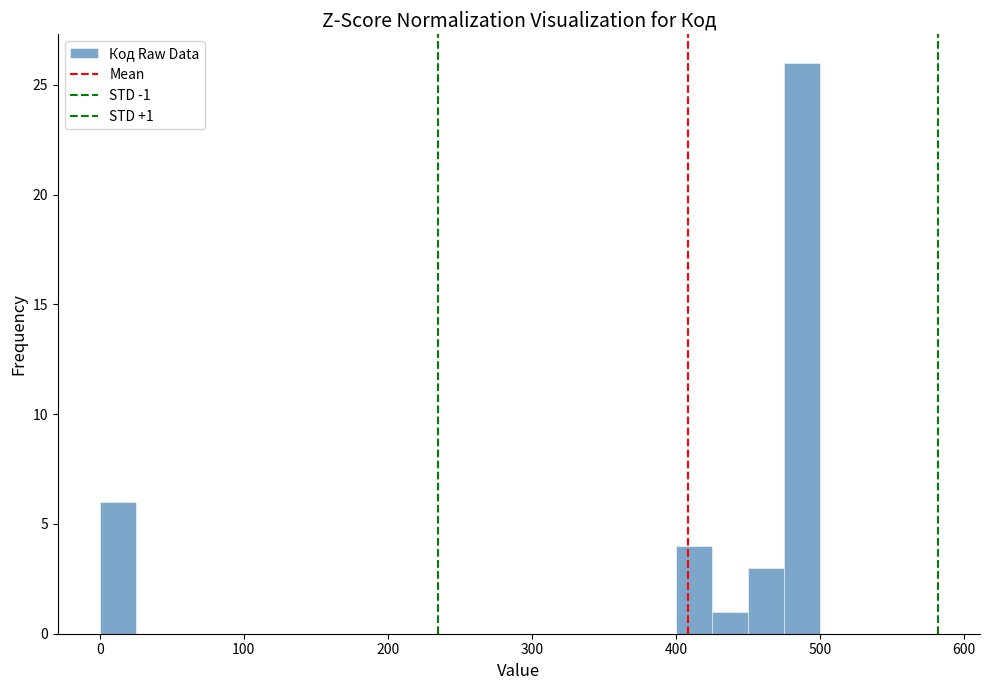

Read against the x-axis, roughly where is the centre of the tallest bar?

490